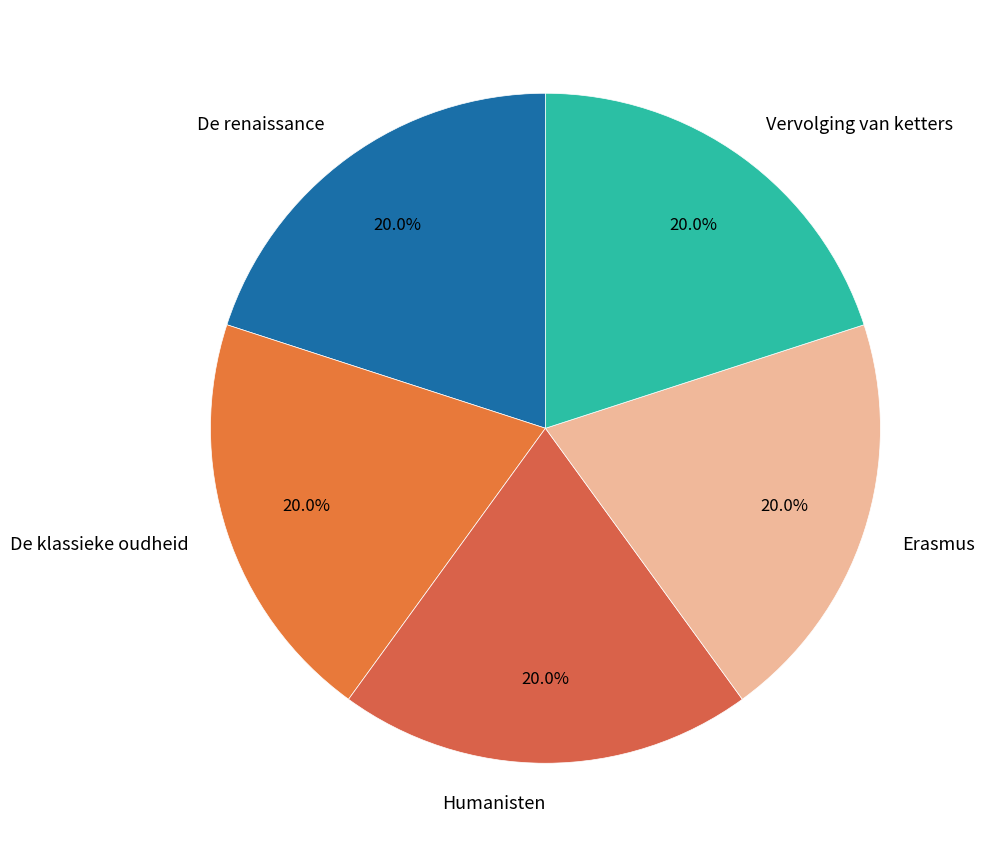

Approximately how many times larger is the value at De renaissance compared to Humanisten?

1.0